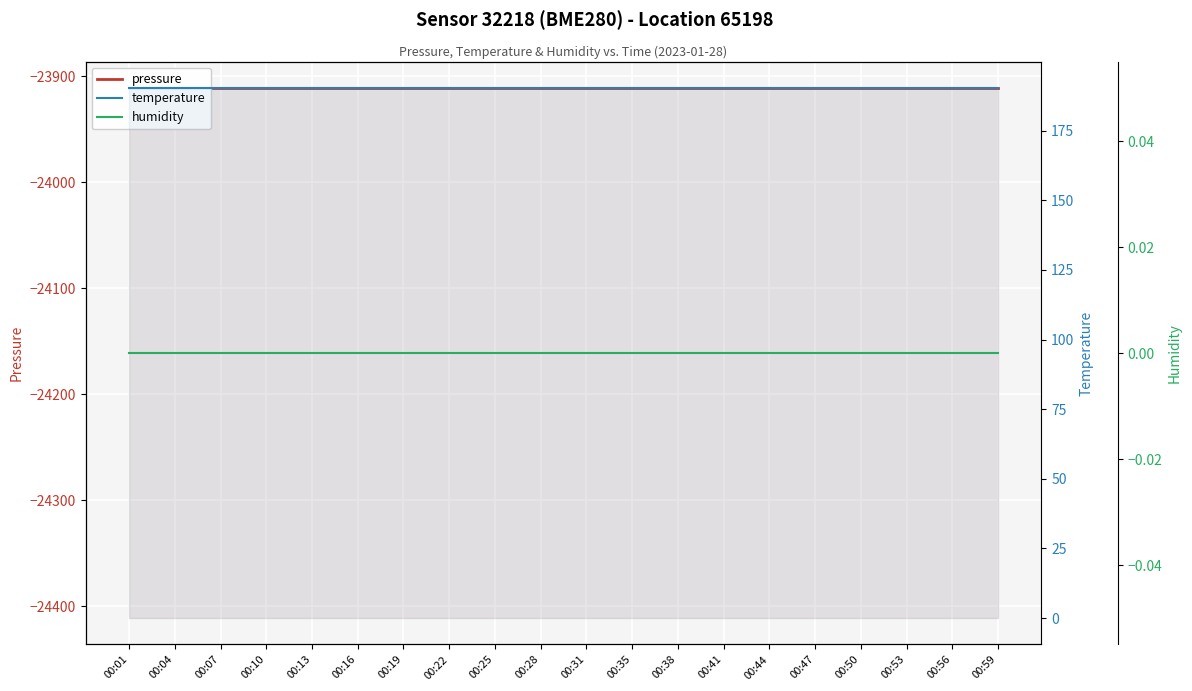

True or false: pressure and temperature cross at least once.

False